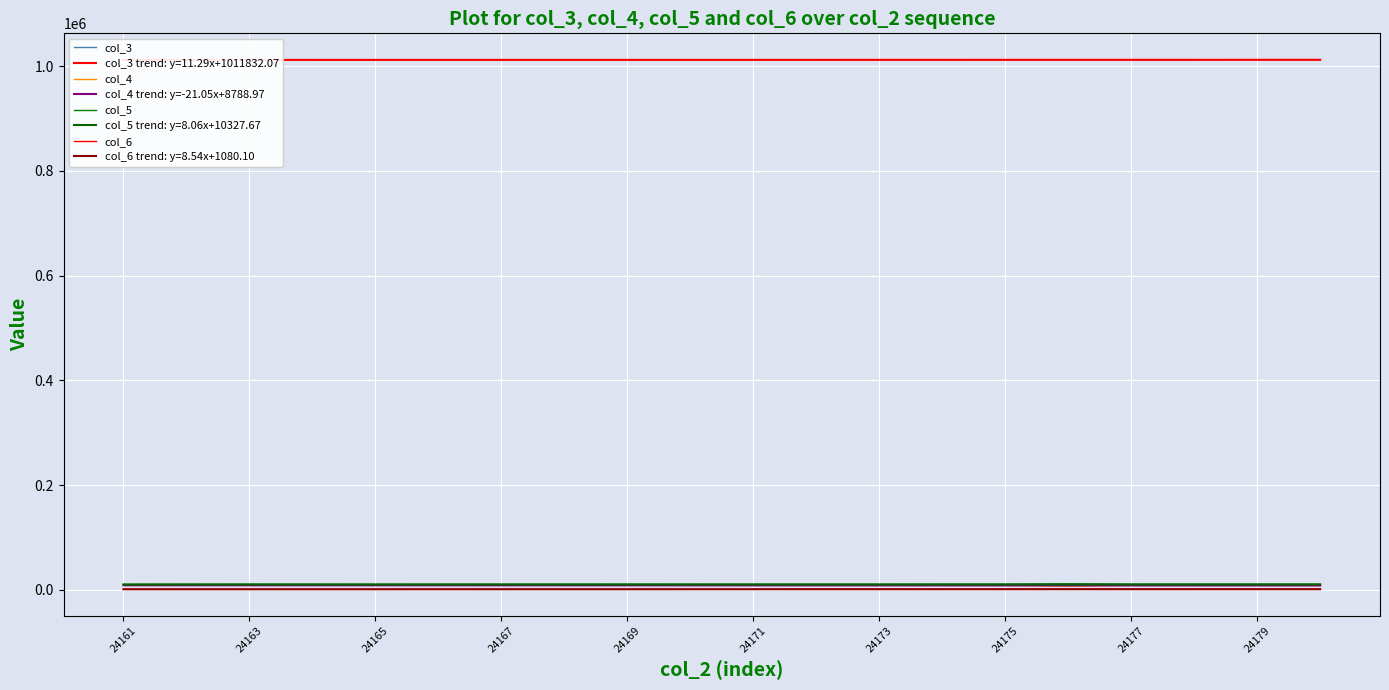

At which category does col_4 reach its first local peak?

24163